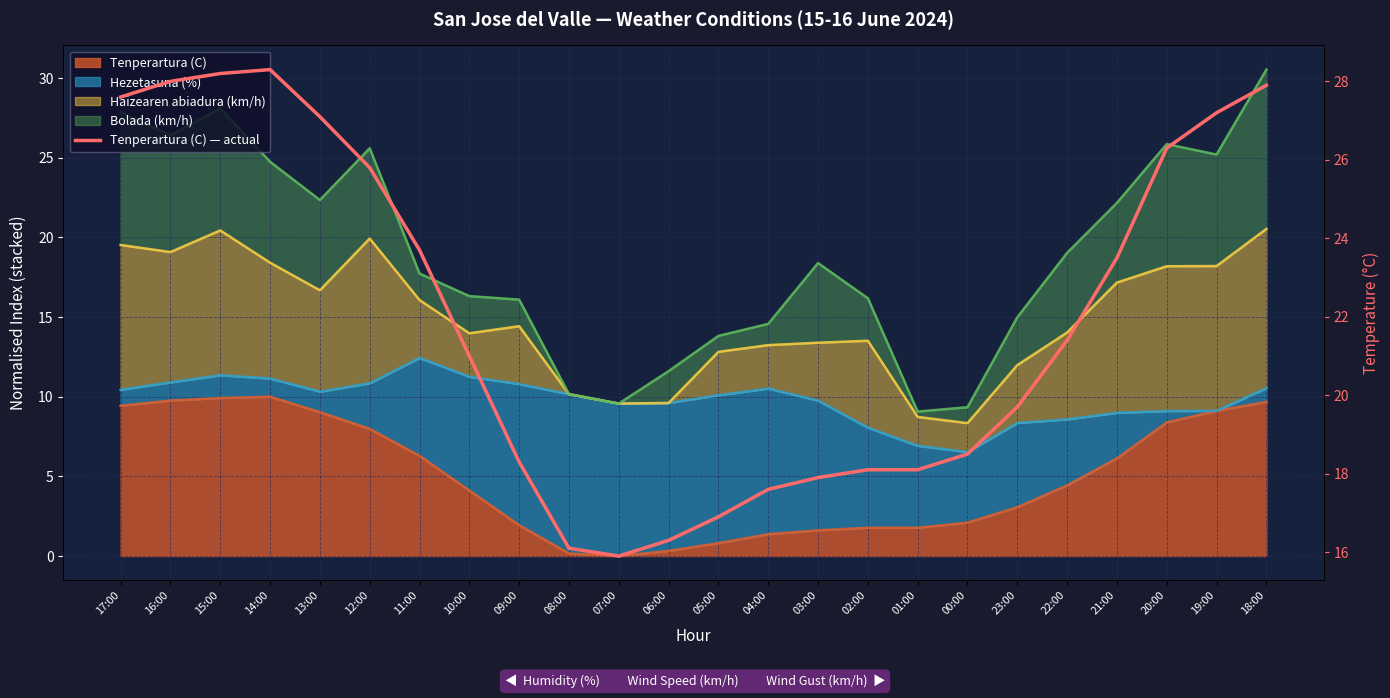

What is the difference between the second highest and minimum values?

12.3